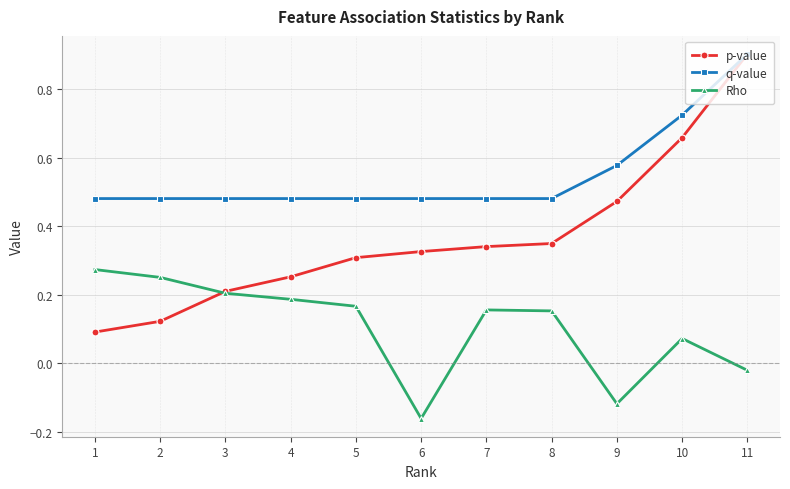

At which category does the chart reach its peak across all series?

11